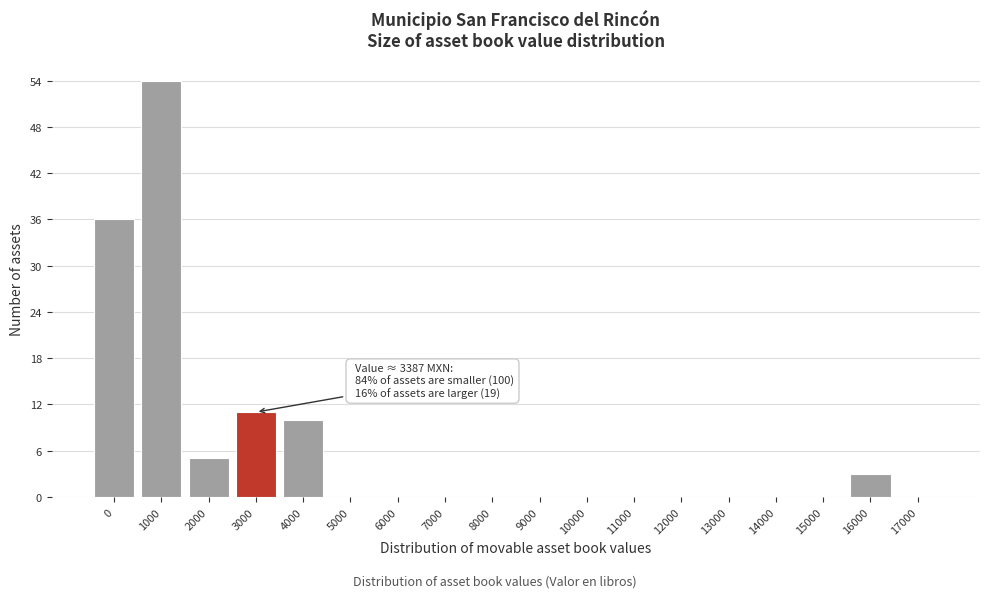

Reading left to right, extract all data points from this chart.

0=36	1000=54	2000=5	3000=11	4000=10	5000=0	6000=0	7000=0	8000=0	9000=0	10000=0	11000=0	12000=0	13000=0	14000=0	15000=0	16000=3	17000=0